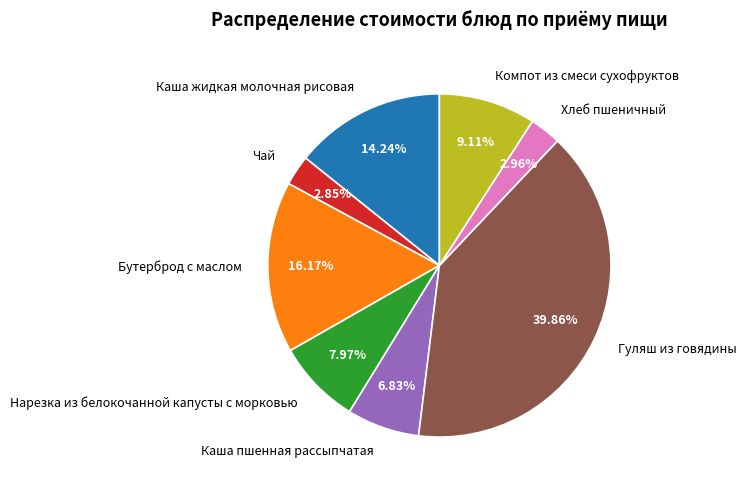

Which slice is the largest?

Гуляш из говядины